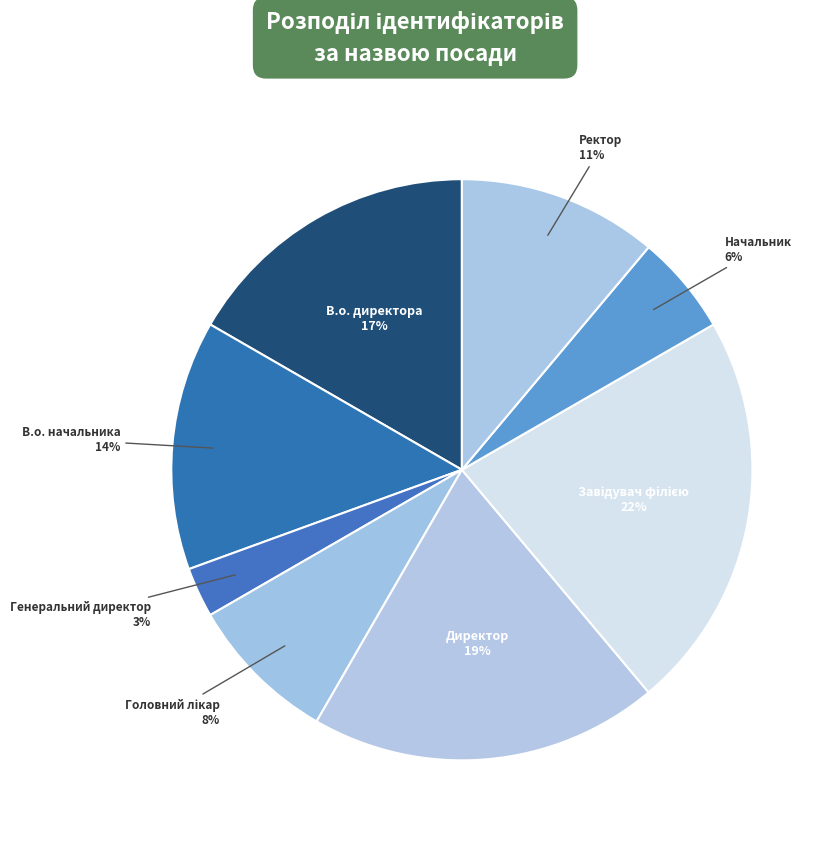

To the nearest percent, what percentage of the pie is Генеральний директор?

3%